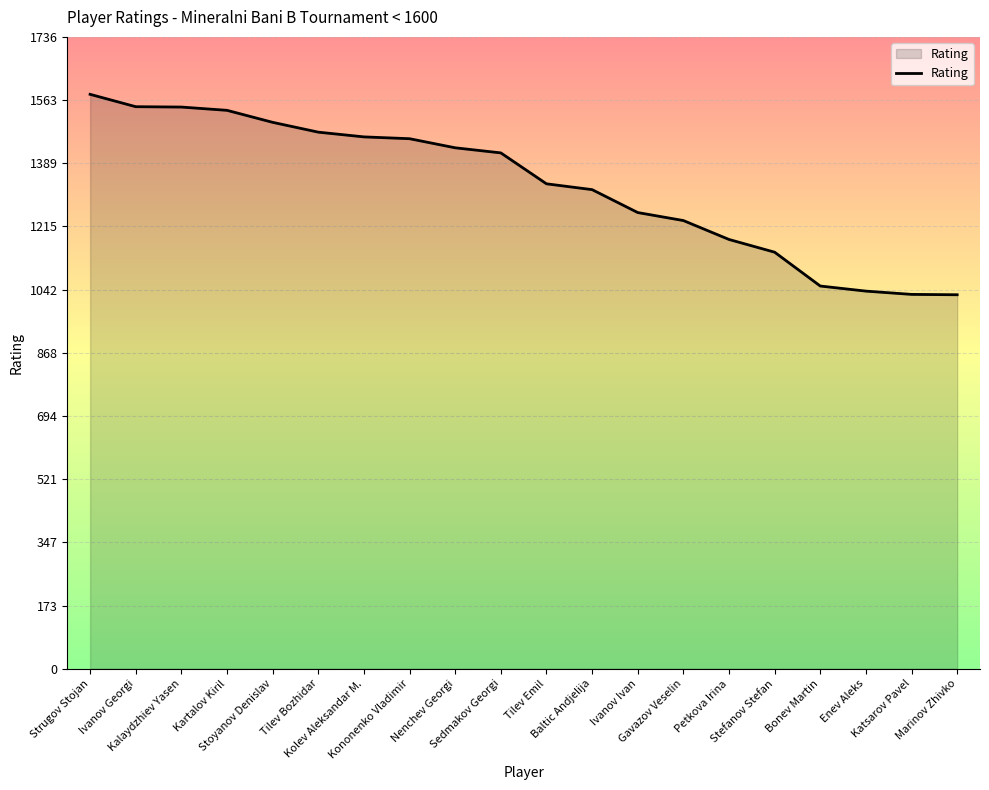

Approximately how many times larger is the value at Baltic Andjelija compared to Sedmakov Georgi?

0.9